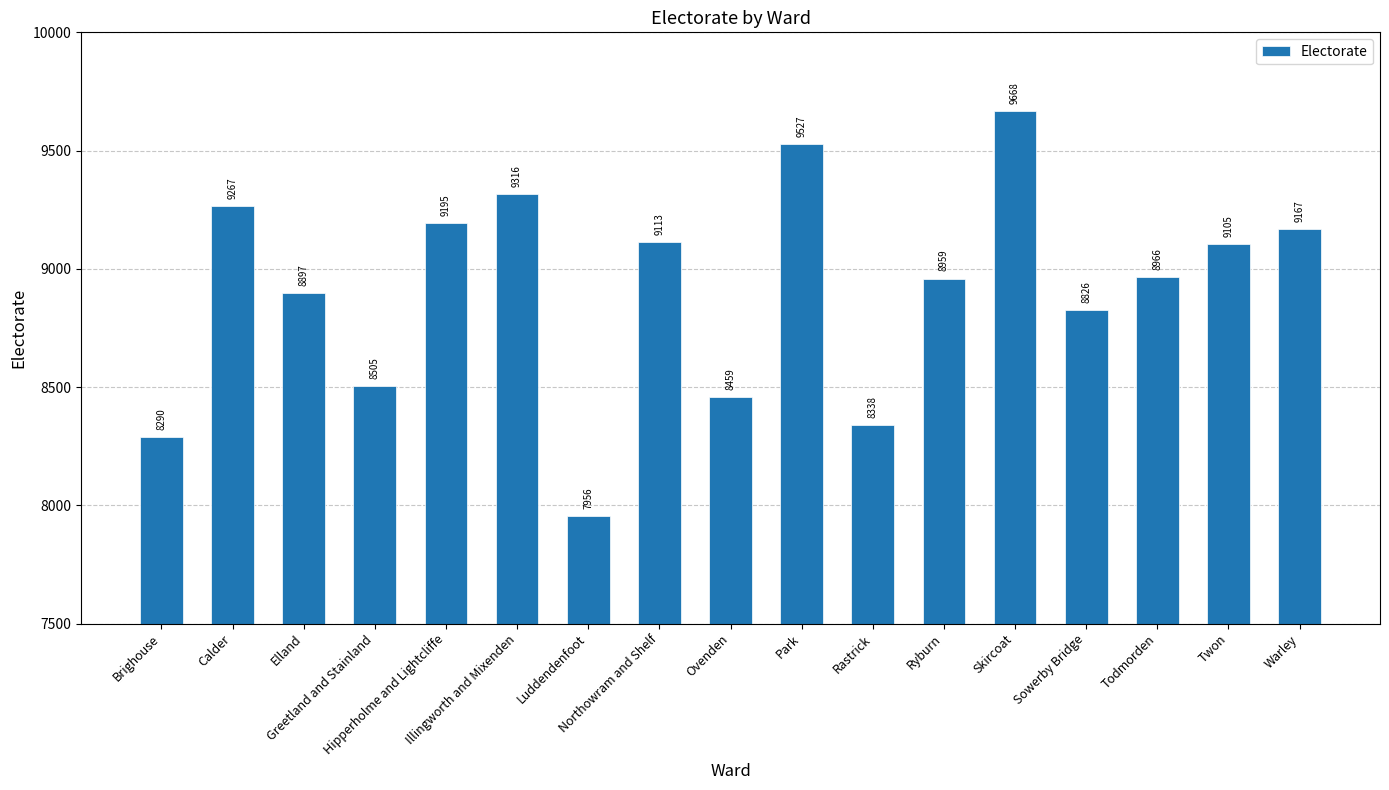

The value at Illingworth and Mixenden is 13284. True or false?

False